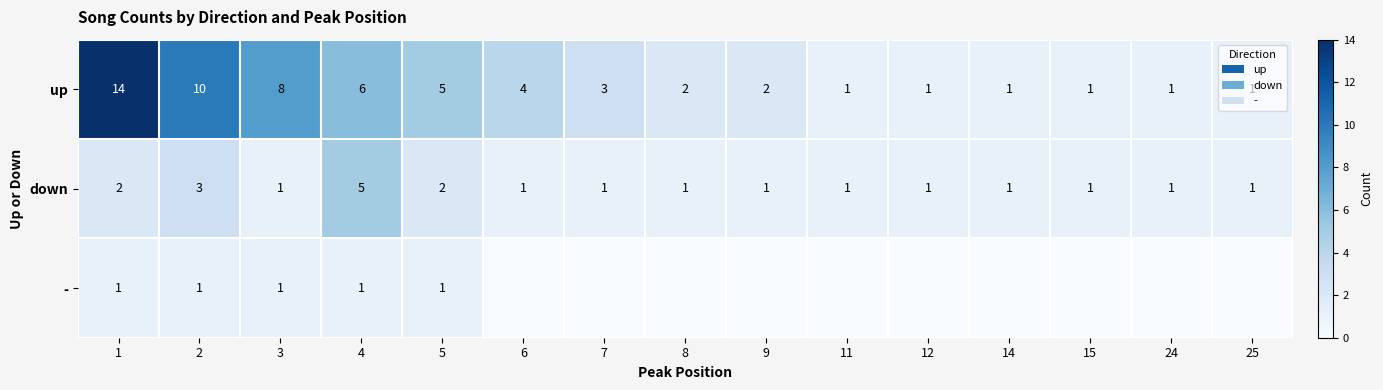

True or false: down has a value of 0 at 14.

False